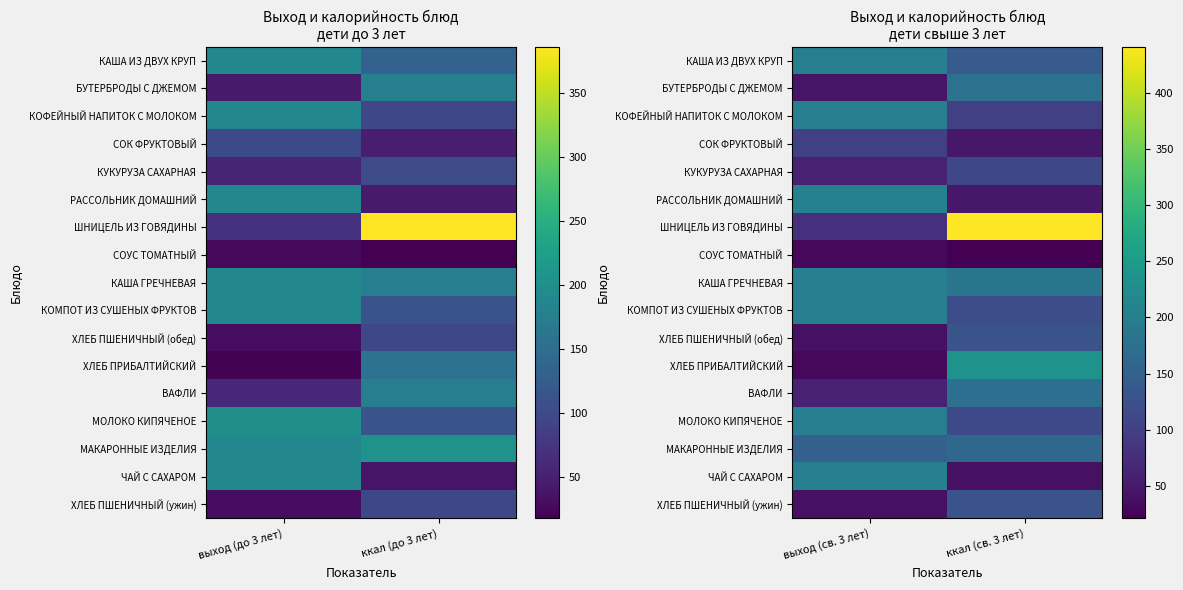

Which series has the widest spread of values?

ШНИЦЕЛЬ ИЗ ГОВЯДИНЫ